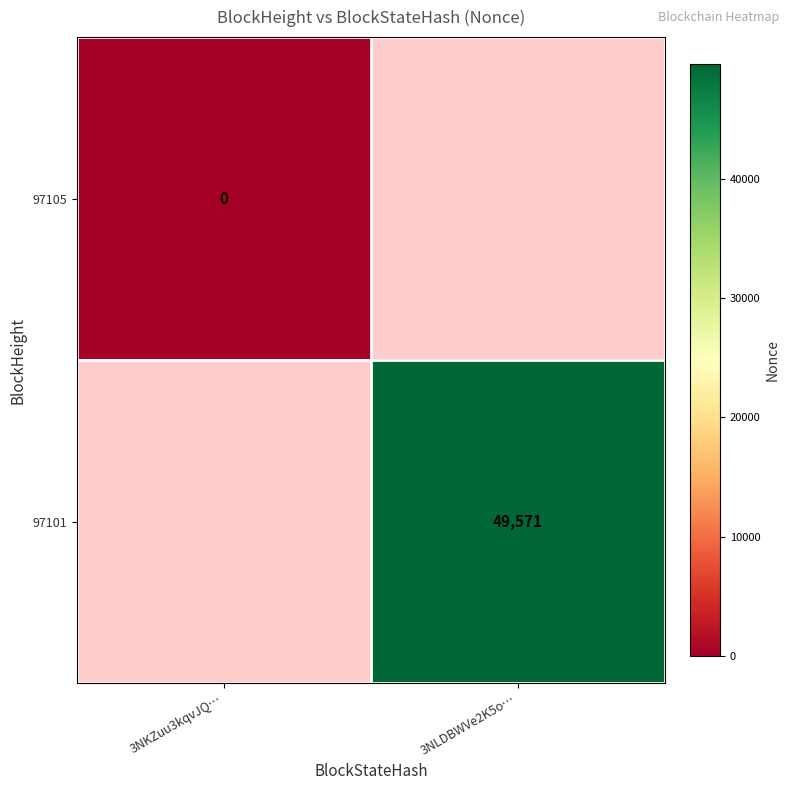

The 97101 series shows 70753 at 3NLDBWVe2K5o…. True or false?

False